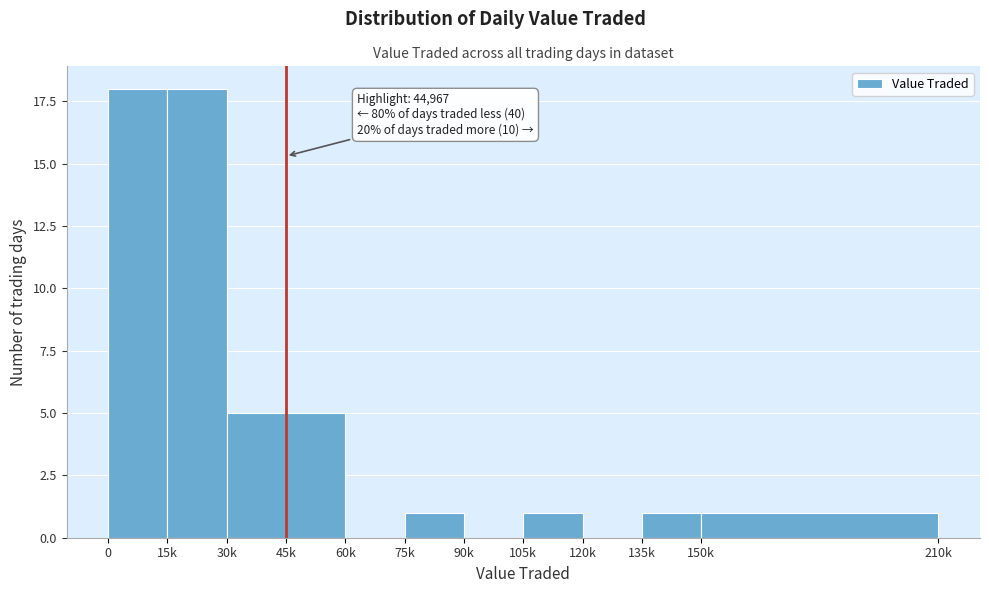

Reading left to right, transcribe all the data shown in this chart.

0=18	15k=18	30k=5	45k=5	60k=0	75k=1	90k=0	105k=1	120k=0	135k=1	150k=1